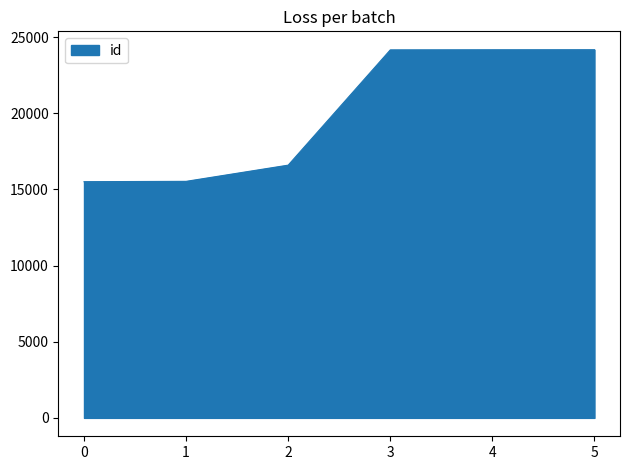

The value at 3 is 36271. True or false?

False